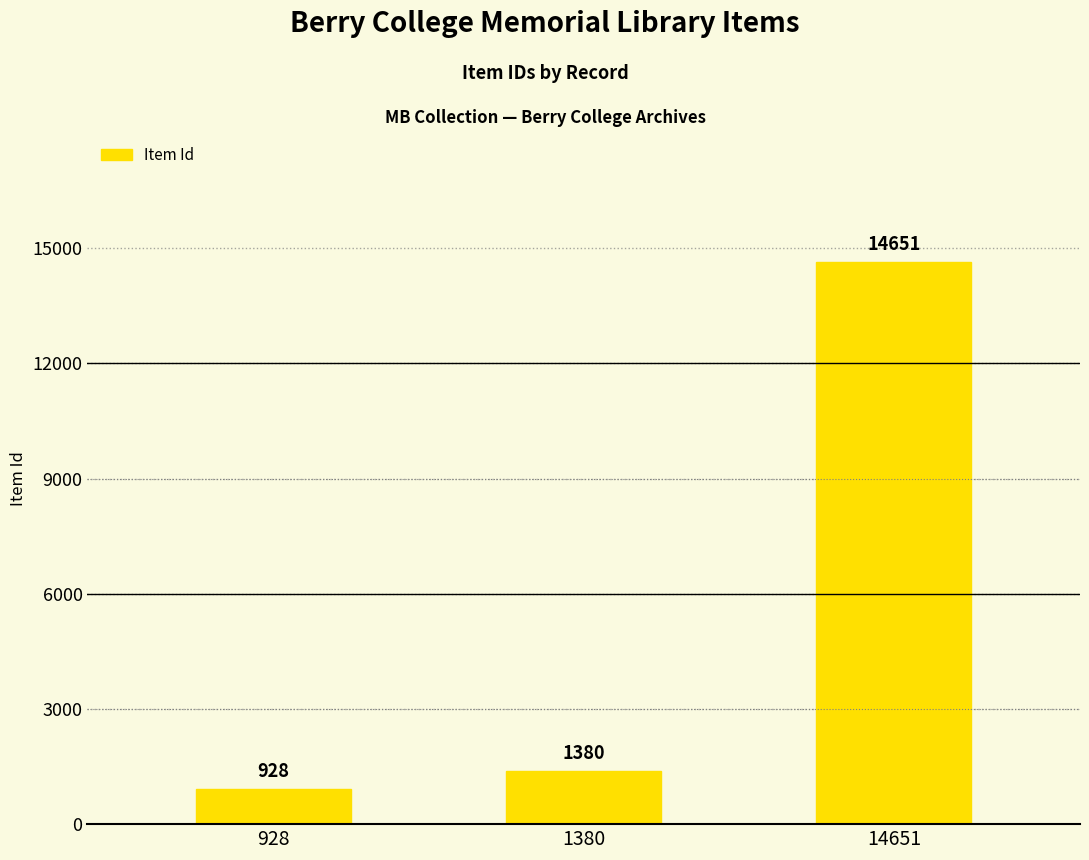

Approximately how many times larger is the value at 928 compared to 14651?

0.1